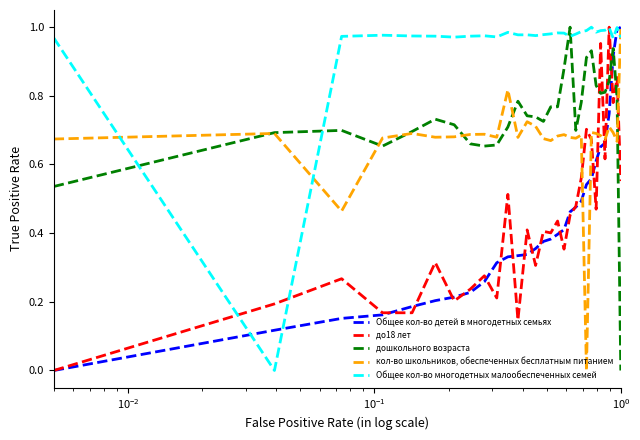

Which series has the largest total across all categories?

Общее кол-во многодетных малообеспеченных семей